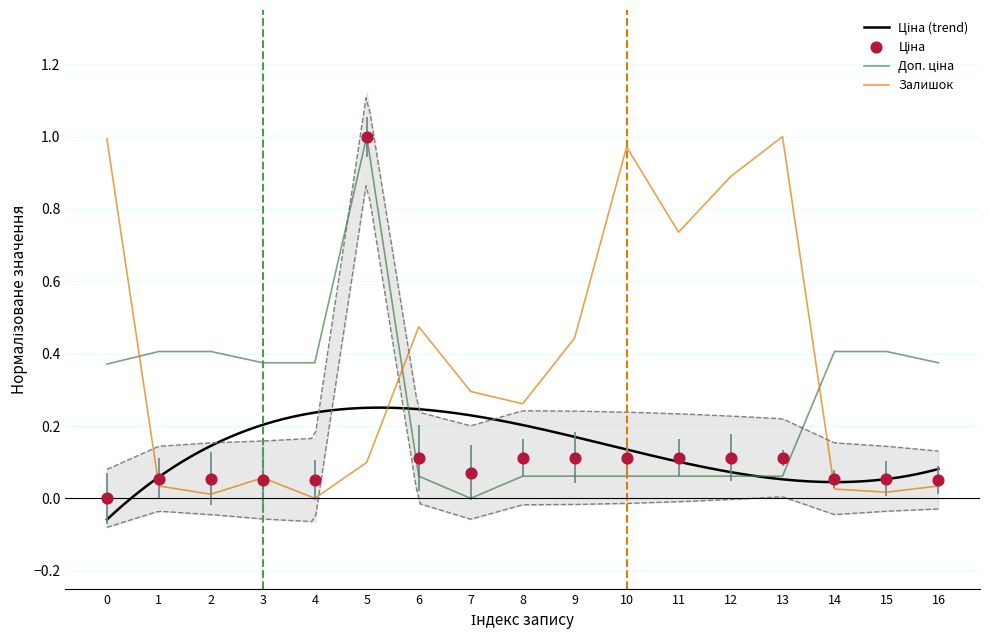

Which series has the widest spread of Y values?

Ціна